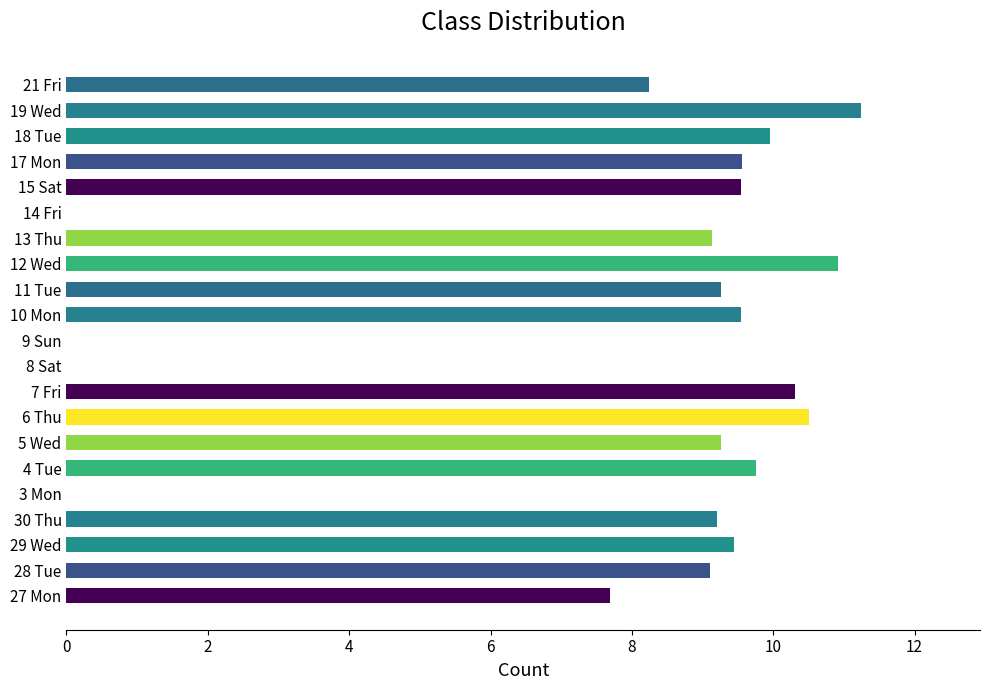

Are the bars horizontal?

Yes